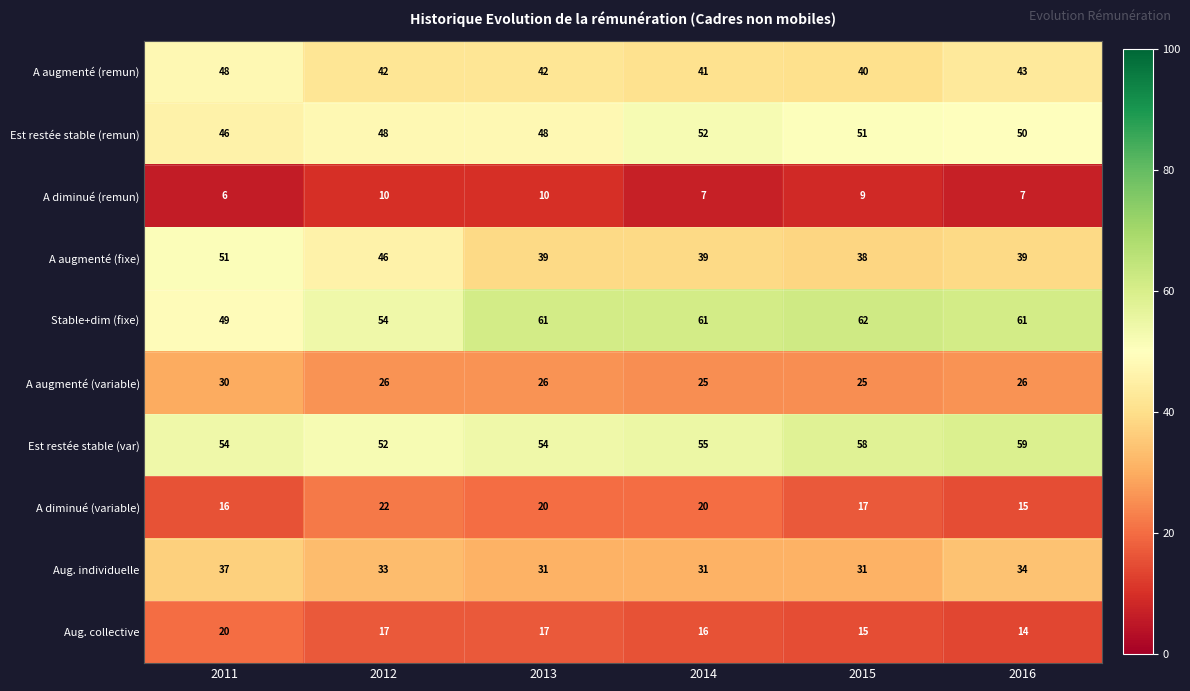

What is the difference between the maximum and minimum values in the Stable+dim (fixe) series?

13